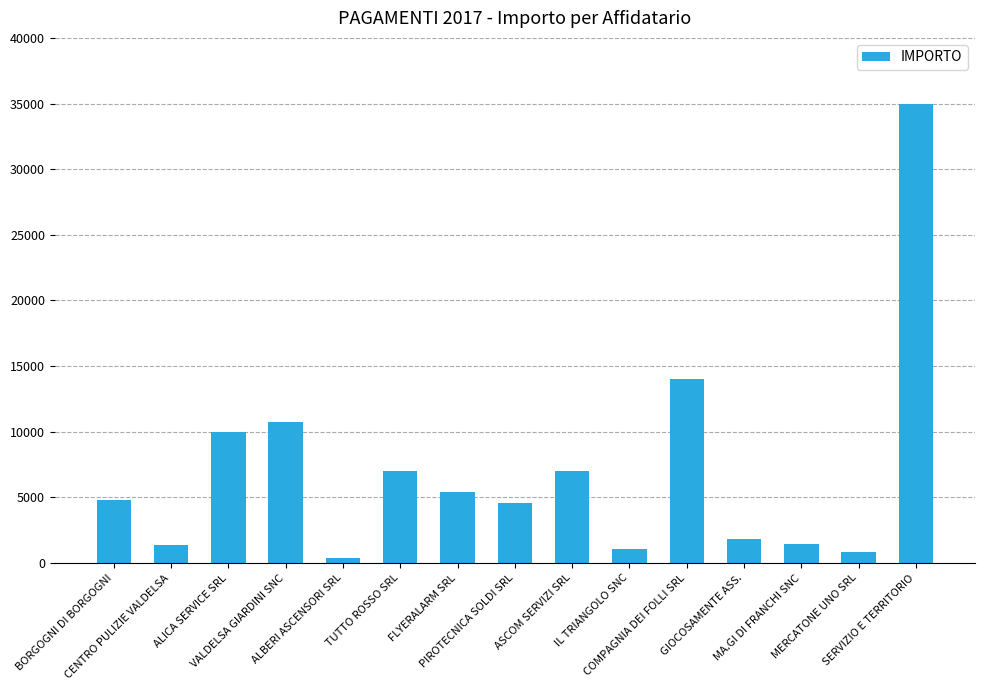

What is the label of the 2nd bar from the left?

CENTRO PULIZIE VALDELSA